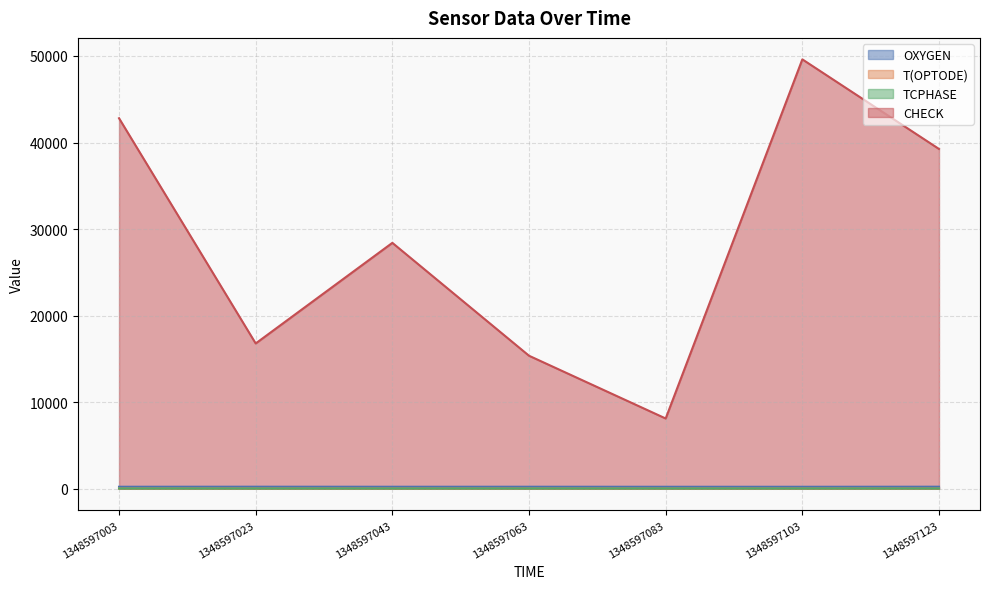

At which category is the sum across all series the highest?

1348597103